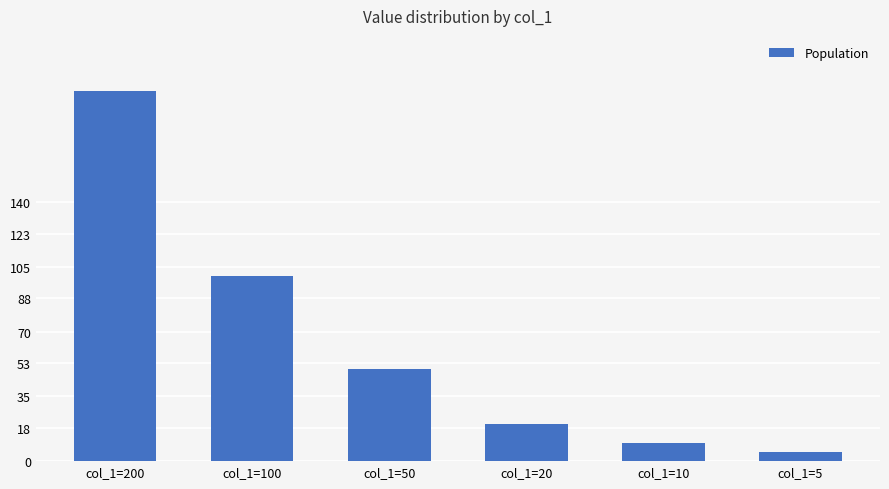

Reading right to left, list all the values displayed in this chart.

5	10	20	50	100	200